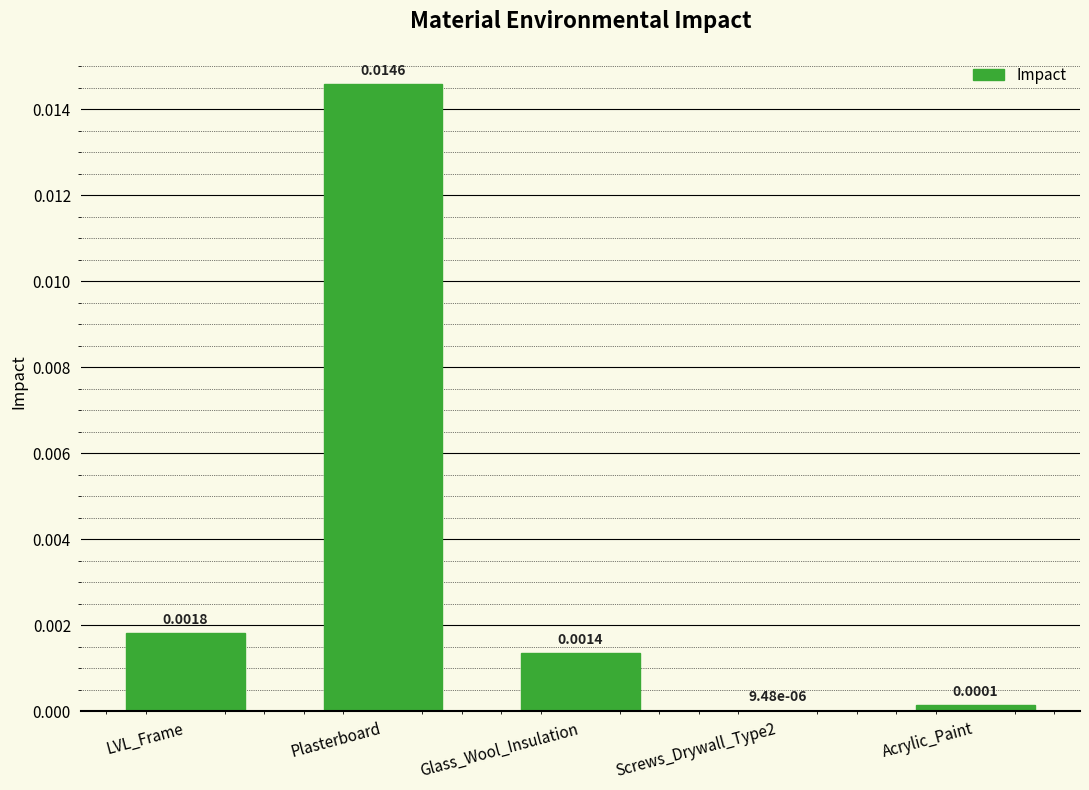

Which label corresponds to the largest value in the chart?

Plasterboard